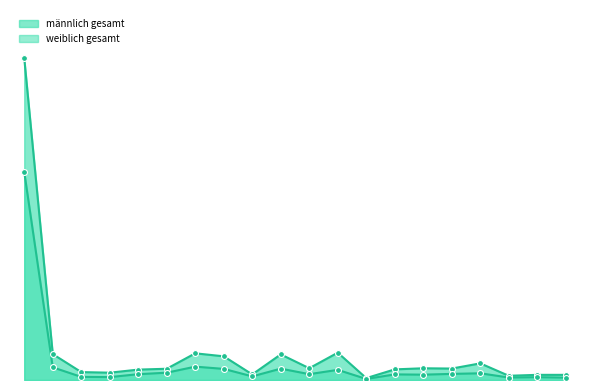

Which series has the largest Y range (max minus min)?

männlich gesamt